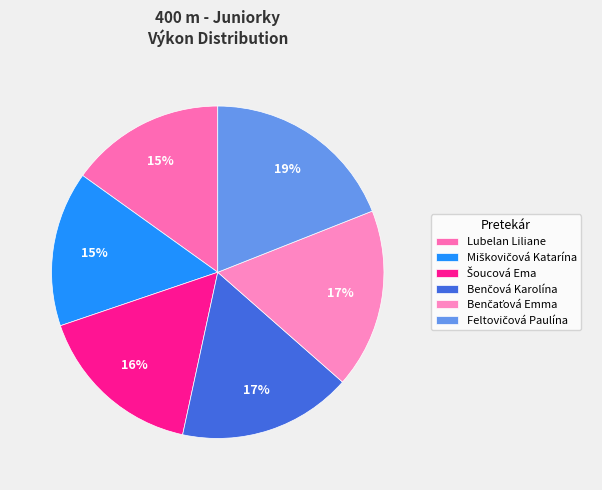

To the nearest percent, what is the average slice percentage?

17%